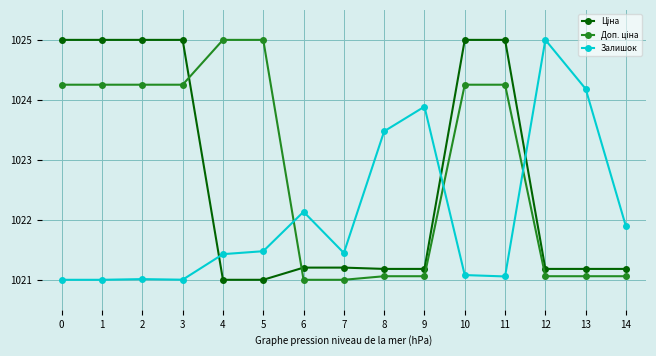

Count the number of categories in the chart.

15